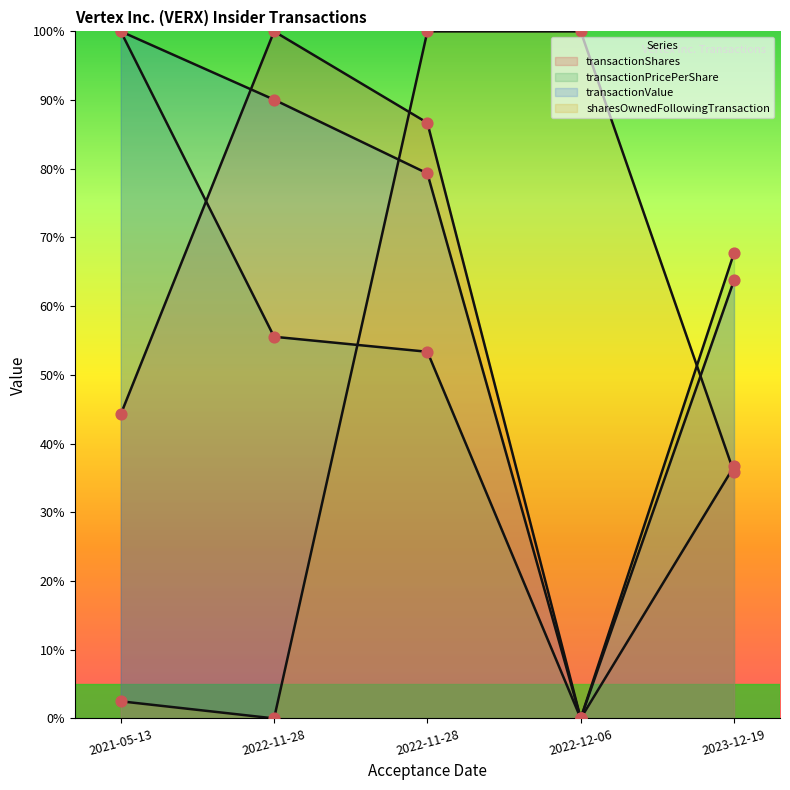

Is the value of transactionShares at 2022-11-28 greater than the value of transactionValue at 2023-12-19?

Yes